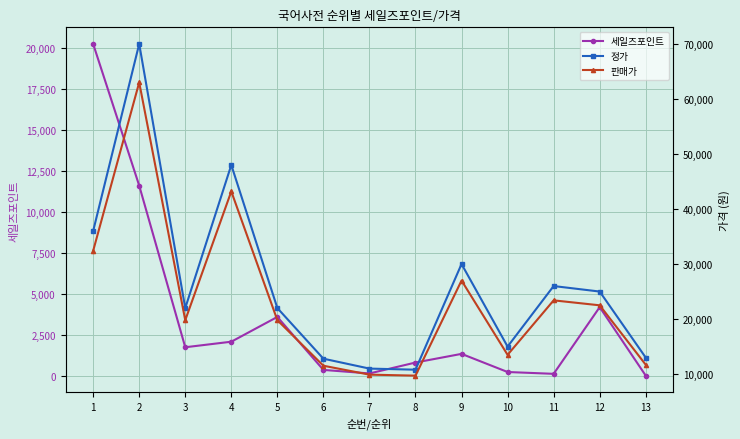

What is the smallest value displayed?

33